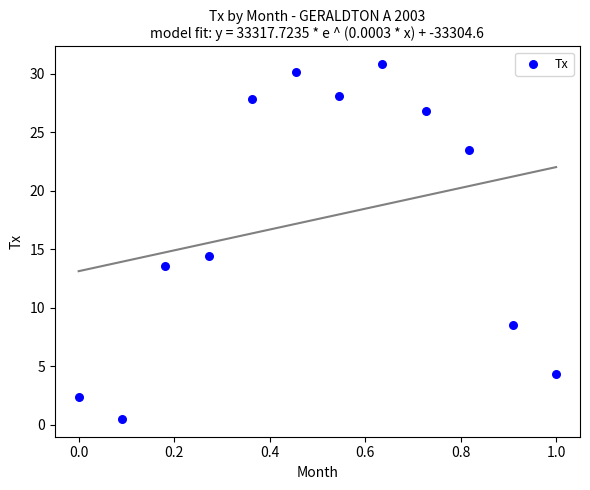

What Y value in the scatter plot is closest to 15?

14.4